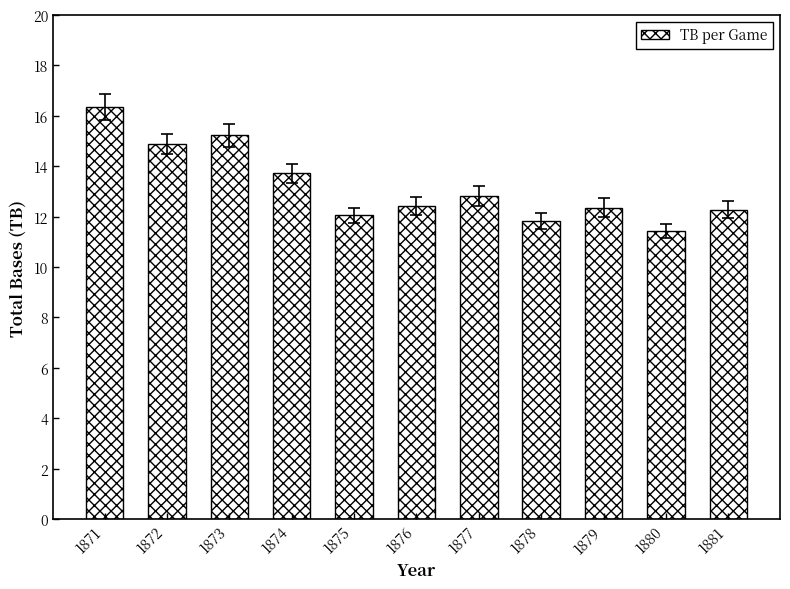

At which category does the chart reach its peak across all series?

1871